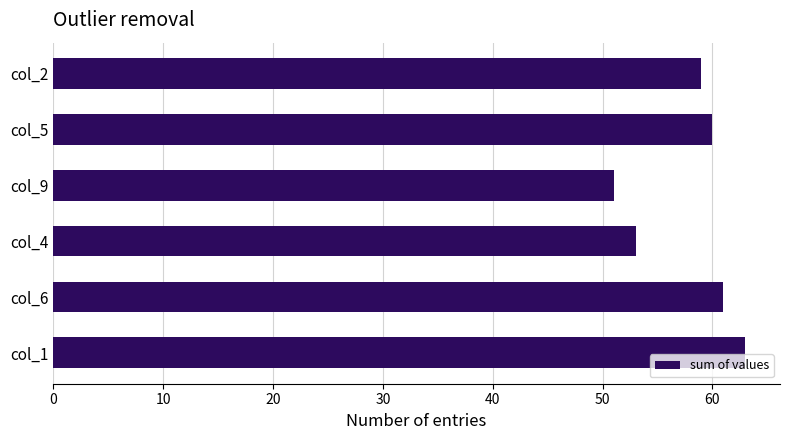

Rank the categories by value from highest to lowest.

col_1, col_6, col_5, col_2, col_4, col_9